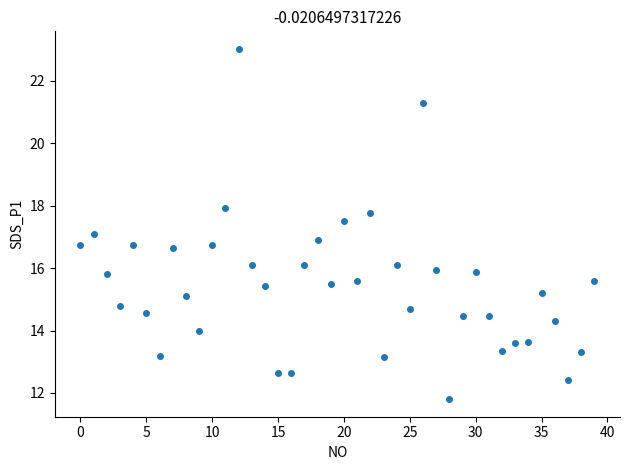

What is the range of Y values (max minus min)?

11.2